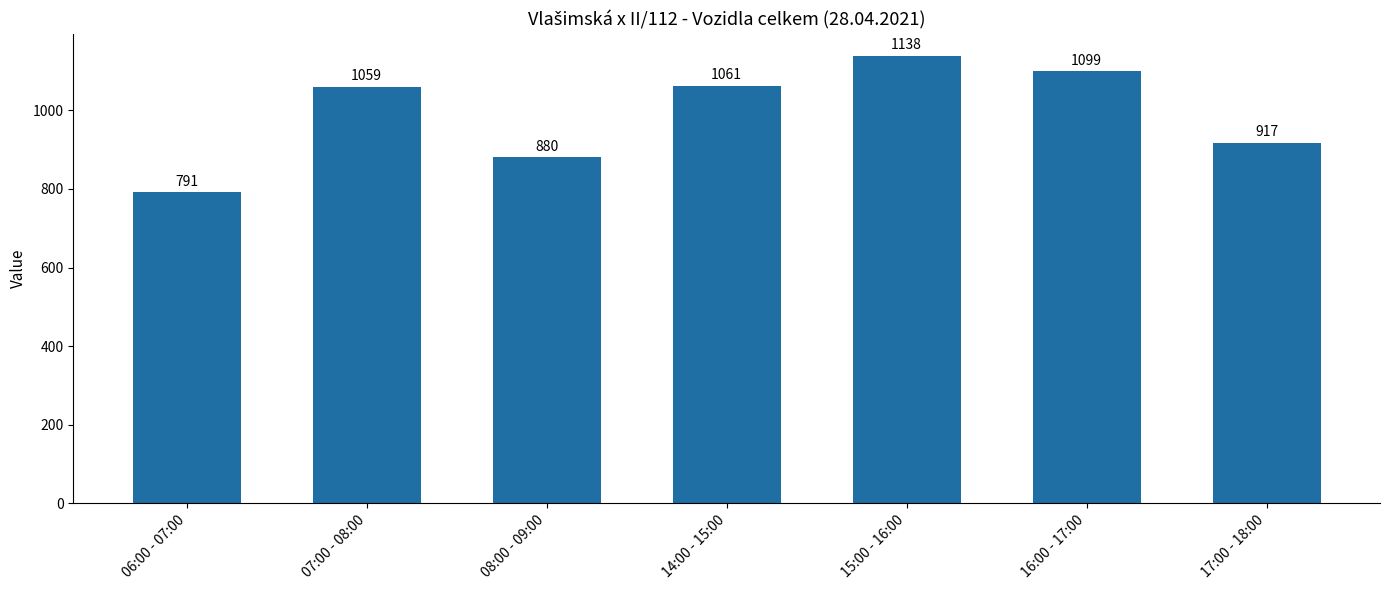

Read the value at 15:00 - 16:00, to the nearest 10.

1140